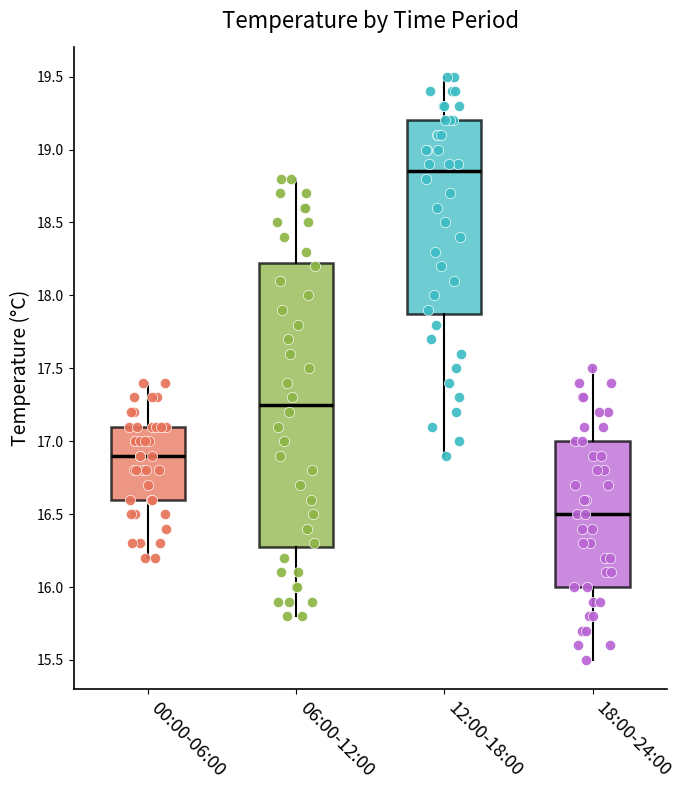

Reading left to right, transcribe this box plot: for each box, give where its median line is, the range the box spans, and where its two whiskers end, as read against the y-axis. The values are not printed on the chart, so give them approximately, as read against the axis.

00:00-06:00: median 16.90, box 16.60 to 17.10, whiskers 16.20 to 17.40
06:00-12:00: median 17.25, box 16.30 to 18.25, whiskers 15.80 to 18.80
12:00-18:00: median 18.85, box 17.90 to 19.20, whiskers 16.90 to 19.50
18:00-24:00: median 16.50, box 16.00 to 17.00, whiskers 15.50 to 17.50